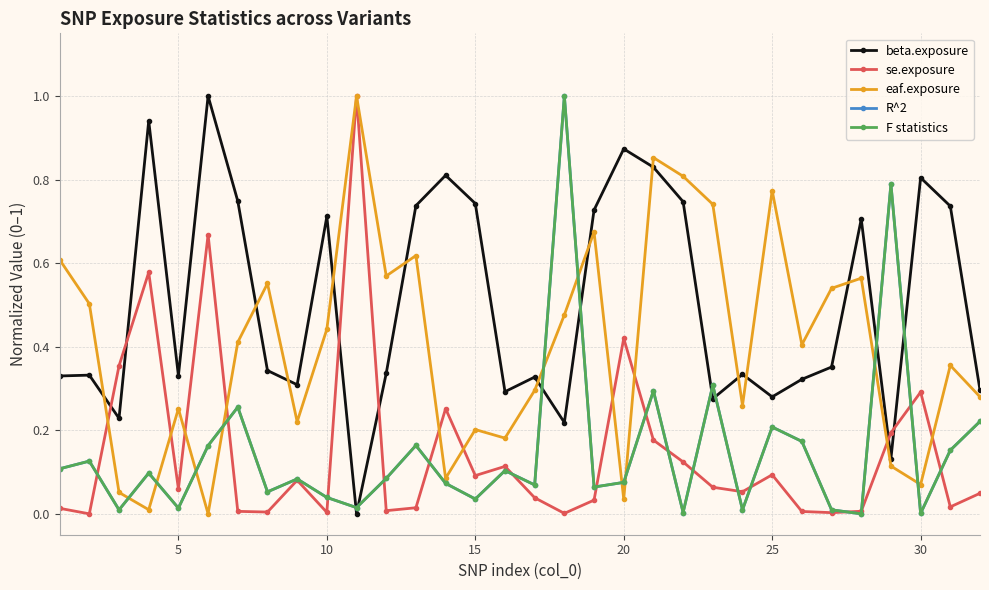

Does the chart have visible grid lines?

Yes